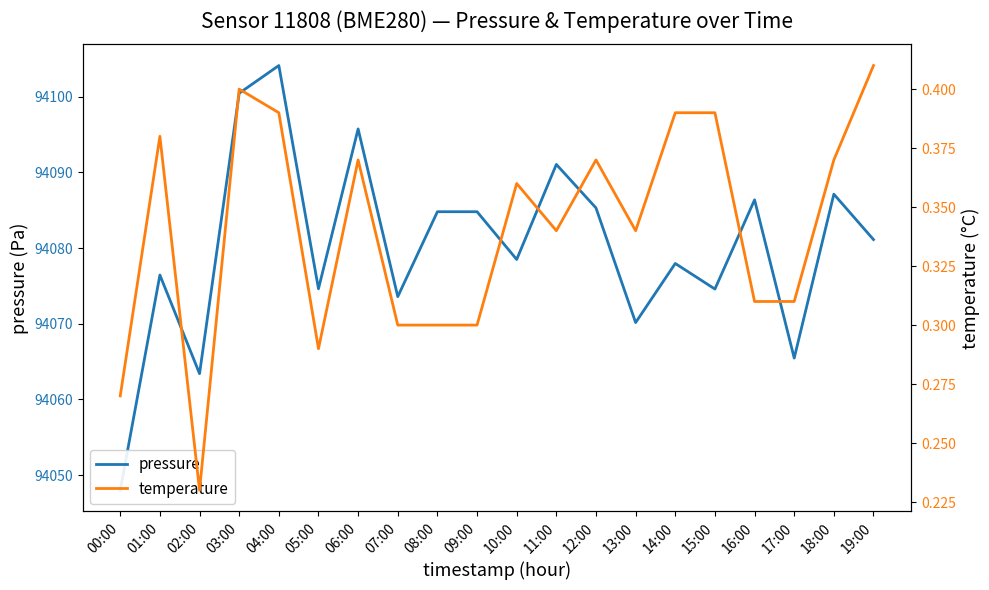

Rank the series by their maximum value, from lowest to highest.

temperature, pressure